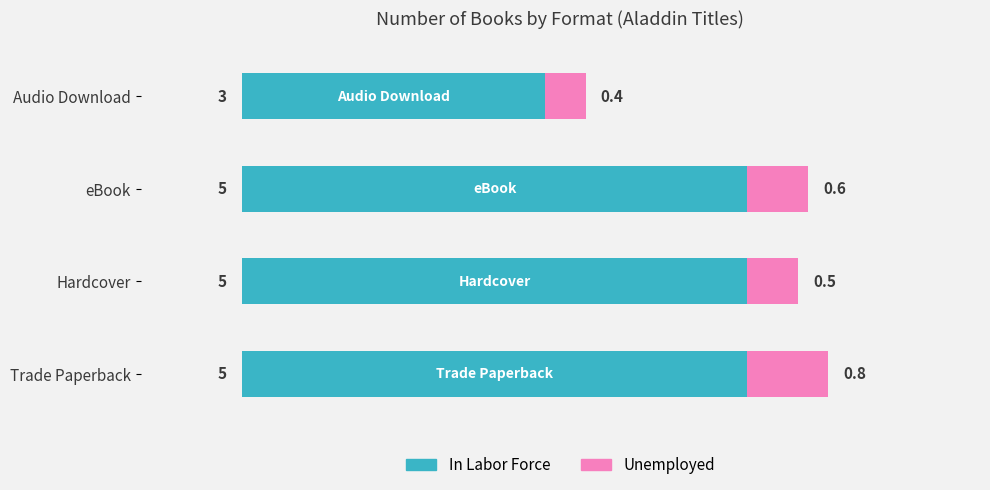

Count the In Labor Force values in the range 5 to 6.

3